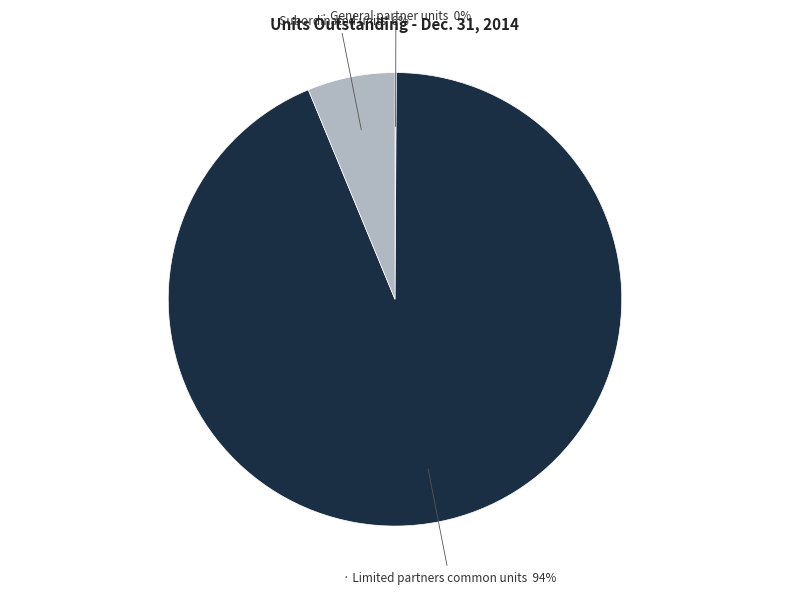

To the nearest percent, what is the average slice percentage?

33%